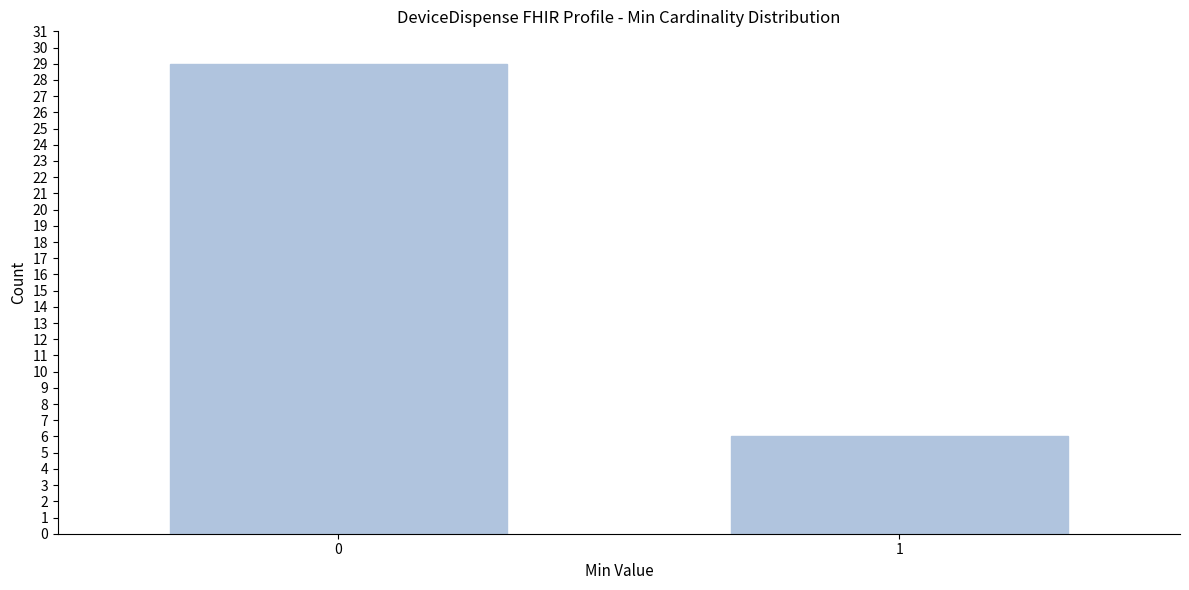

Reading left to right, list all the values displayed in this chart.

29	6